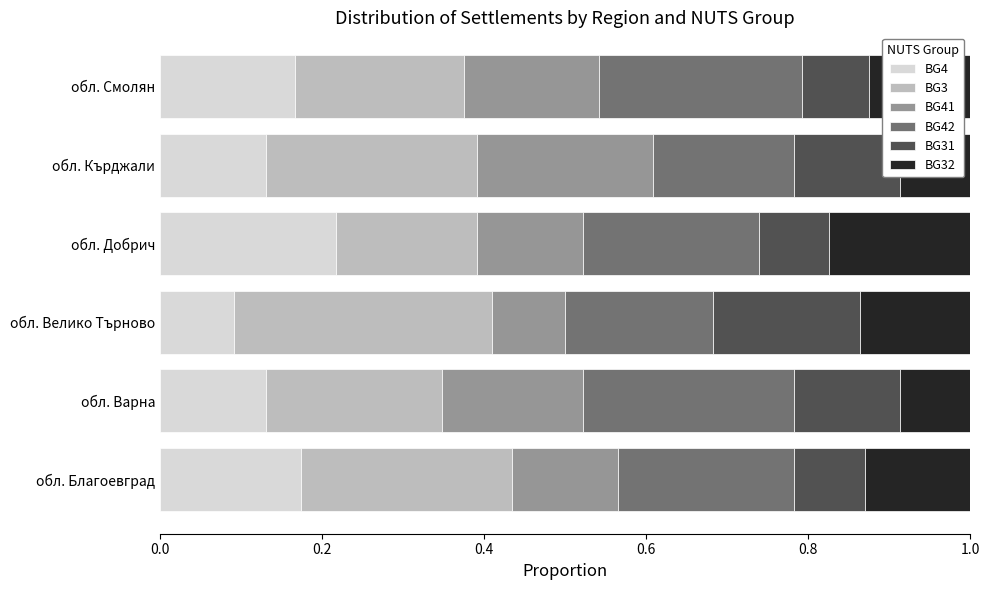

What is the total value across all series at обл. Смолян?

1.0